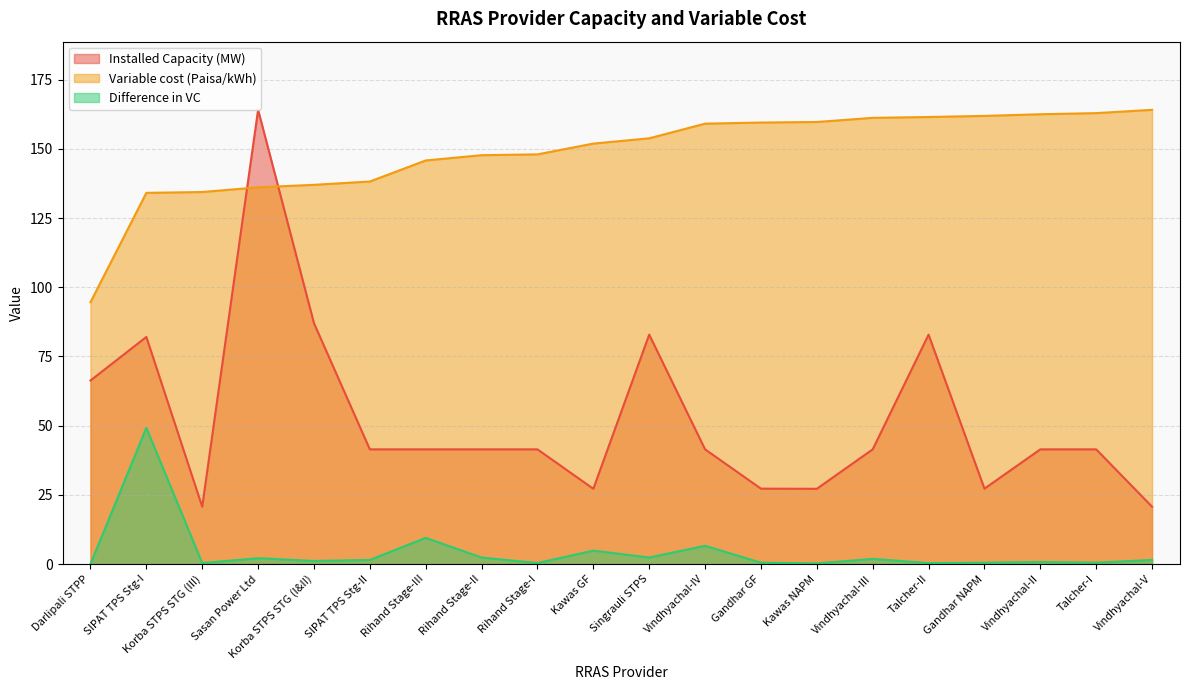

Which series has the largest range (max minus min)?

Installed Capacity (MW)